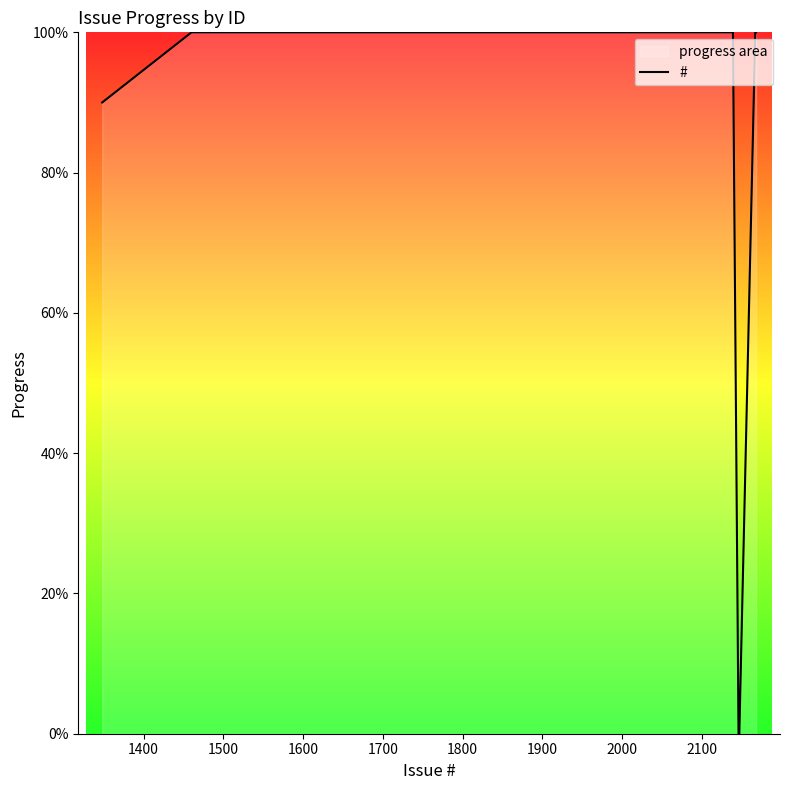

What is the maximum value shown in the chart?

100